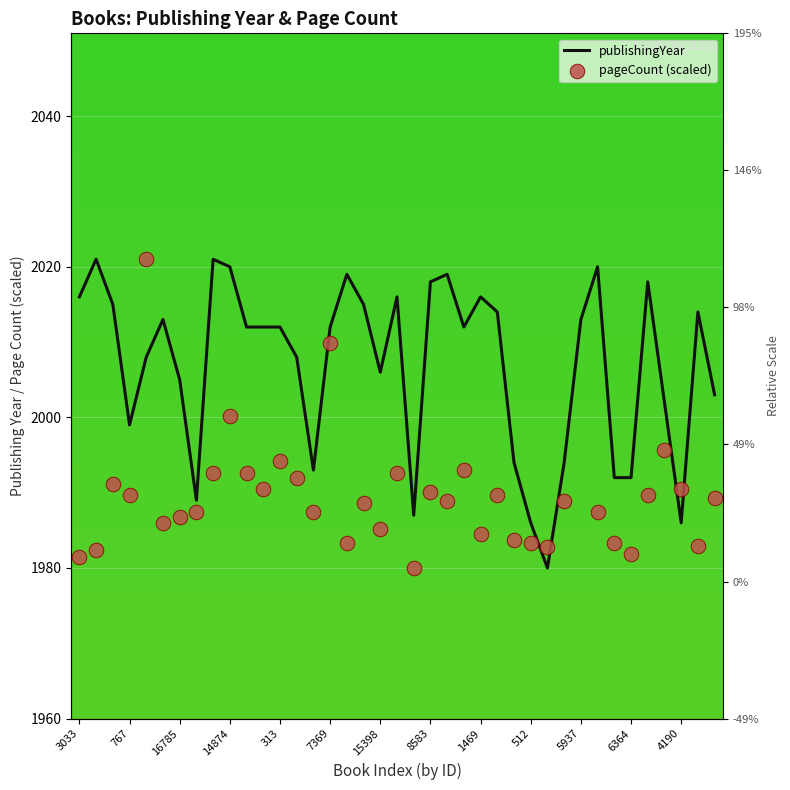

Which series contains the highest Y value?

publishingYear